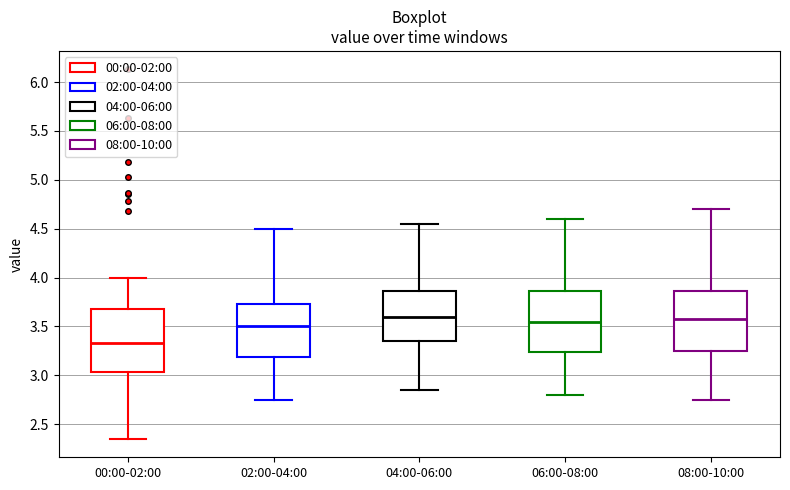

Reading left to right, read every box against the y-axis: the position of its median line, the range the box covers, and the ends of its whiskers. The values are not printed on the chart, so give them approximately, as read against the axis.

00:00-02:00: median 3.35, box 3.05 to 3.70, whiskers 2.35 to 4.00
02:00-04:00: median 3.50, box 3.20 to 3.75, whiskers 2.75 to 4.50
04:00-06:00: median 3.60, box 3.35 to 3.85, whiskers 2.85 to 4.55
06:00-08:00: median 3.55, box 3.25 to 3.85, whiskers 2.80 to 4.60
08:00-10:00: median 3.60, box 3.25 to 3.85, whiskers 2.75 to 4.70